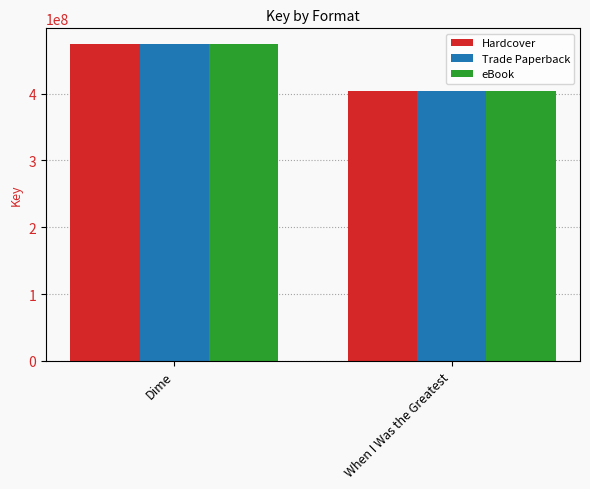

How many Trade Paperback values are between 403685668 and 473803894?

2